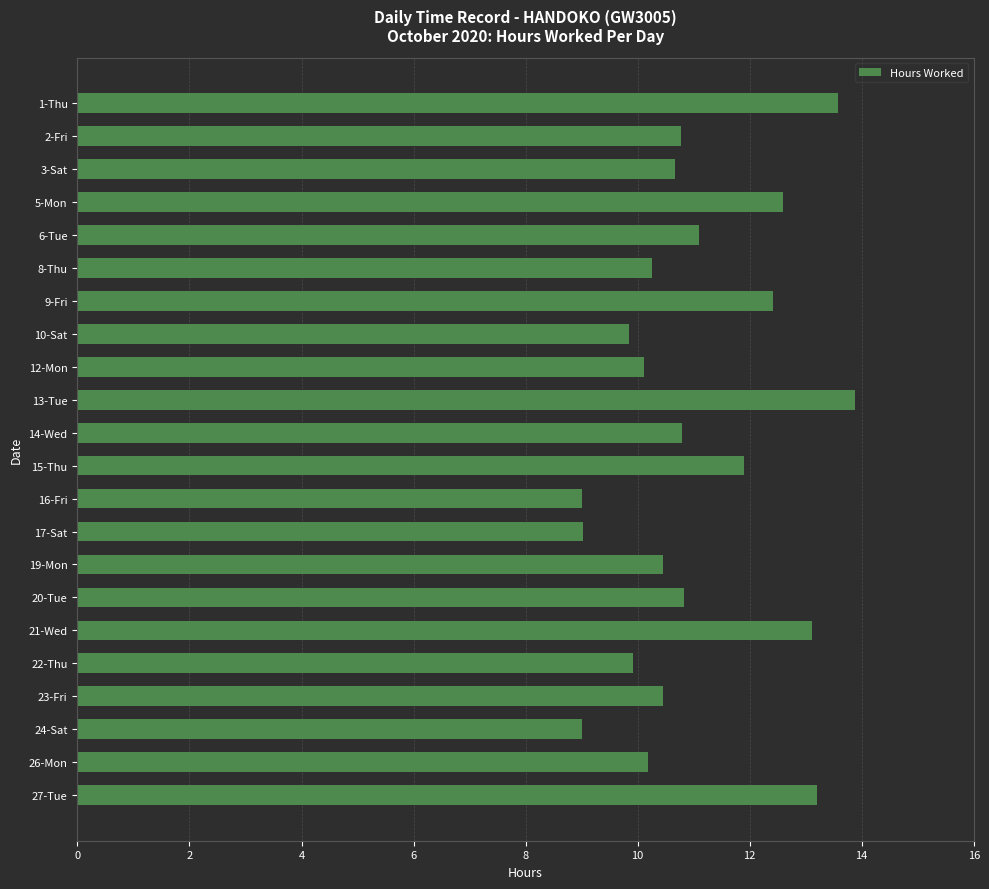

What is the label of the 21st bar from the bottom?

2-Fri